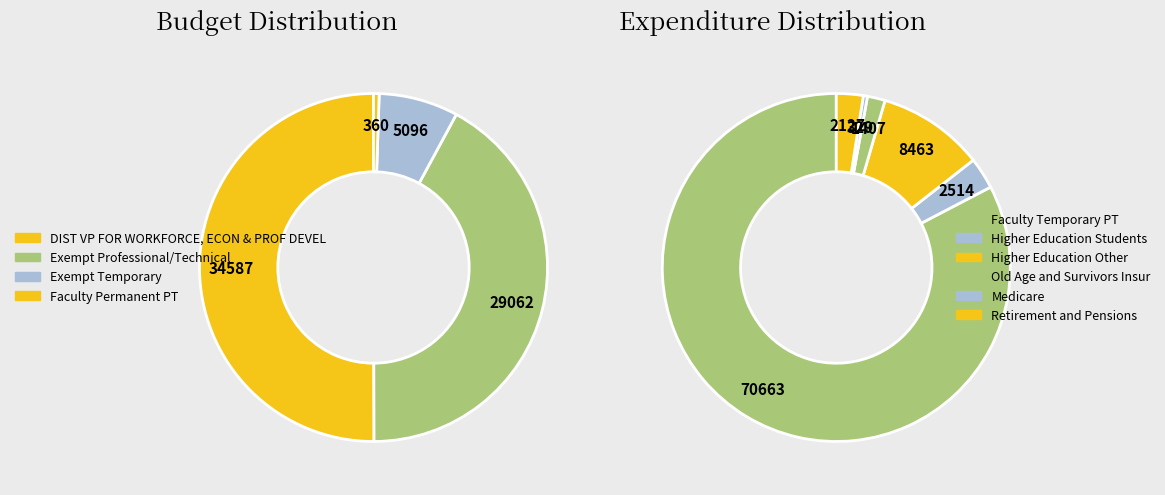

Is it true that Exempt Temporary is 9% of the pie?

False